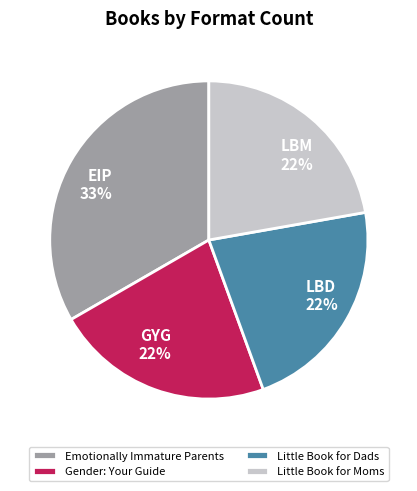

To the nearest percent, what is the average slice percentage?

25%